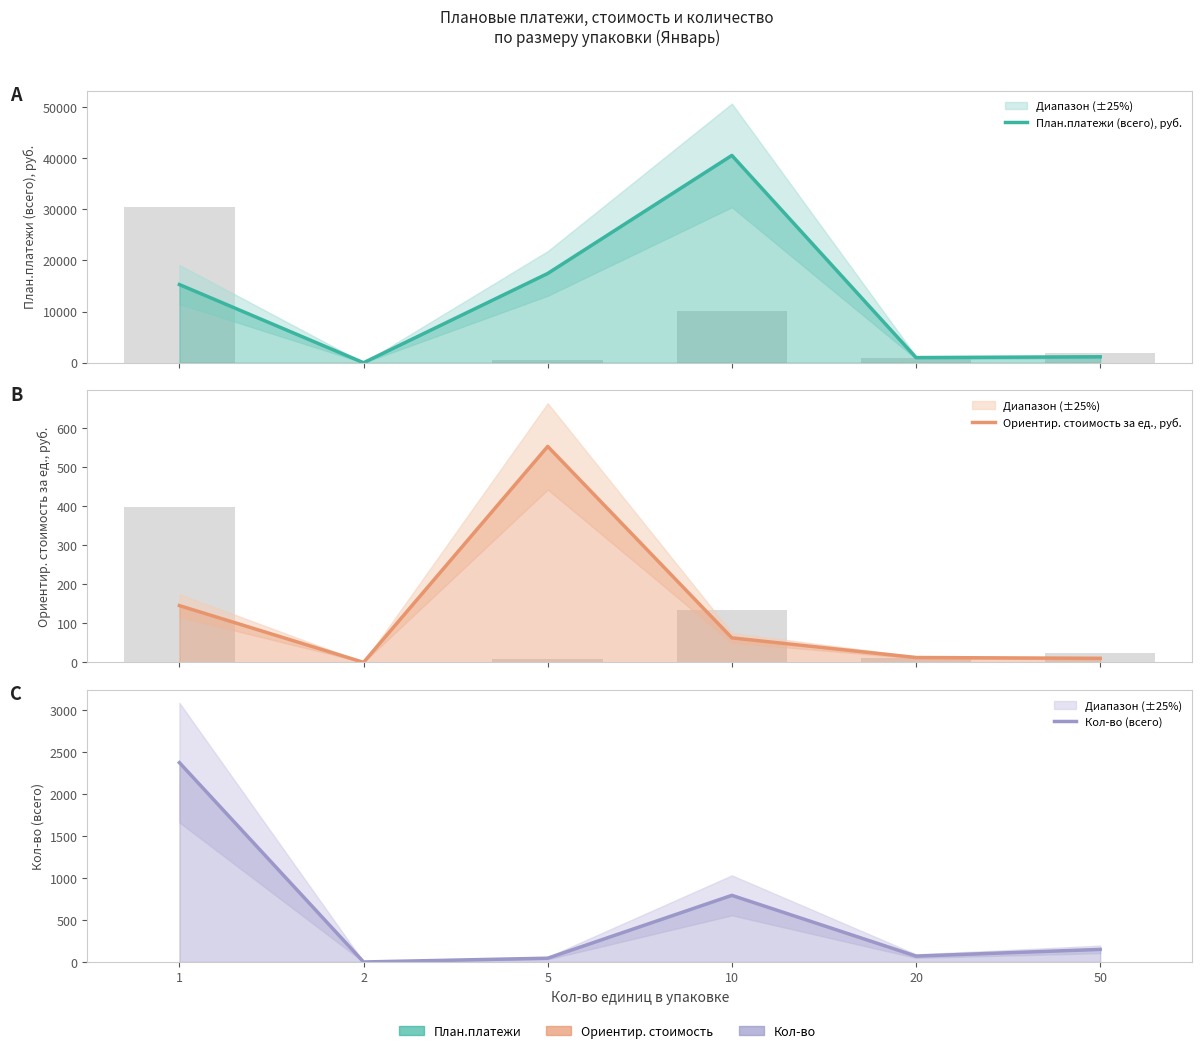

Is it true that План.платежи (всего), руб. equals 19894.0 at 10?

False